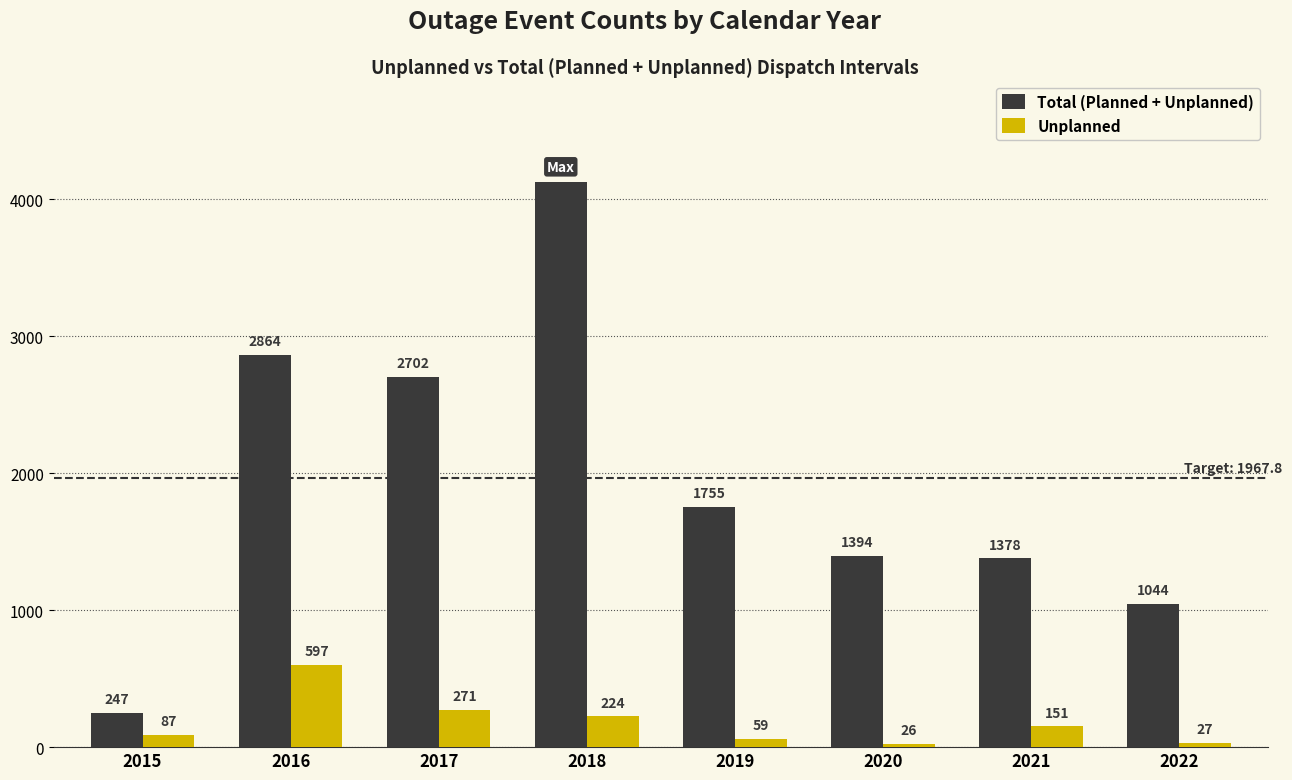

The Unplanned series shows 271 at 2017. True or false?

True